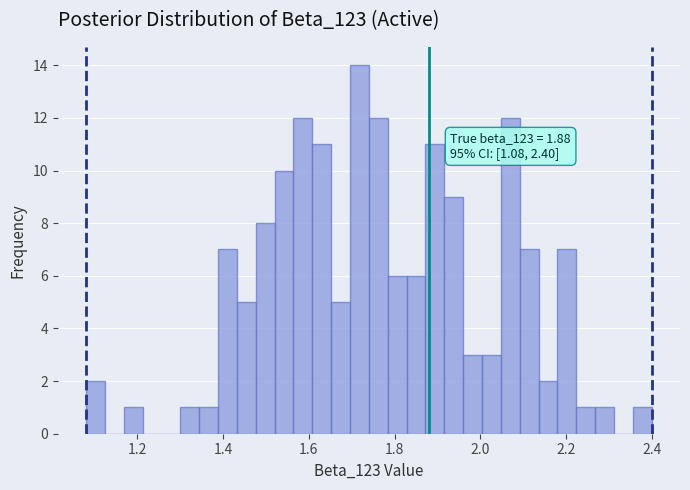

Read against the x-axis, roughly where is the centre of the tallest bar?

1.72